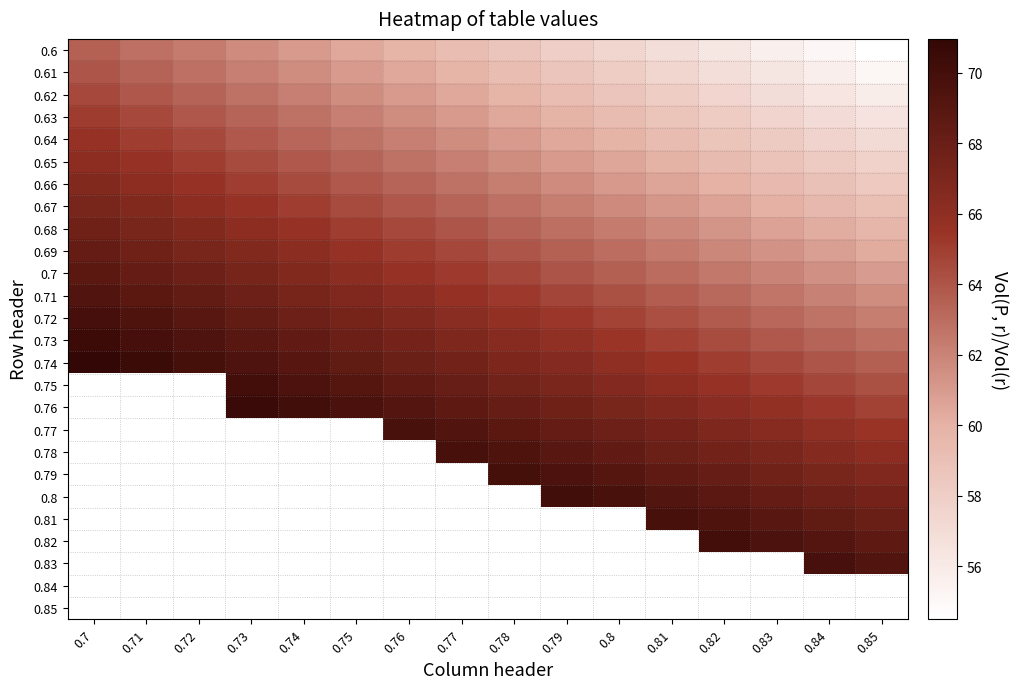

At 0.7, list the series in order from largest to smallest.

0.74, 0.73, 0.72, 0.71, 0.7, 0.69, 0.68, 0.67, 0.66, 0.65, 0.64, 0.63, 0.62, 0.61, 0.6, 0.75, 0.76, 0.77, 0.78, 0.79, 0.8, 0.81, 0.82, 0.83, 0.84, 0.85